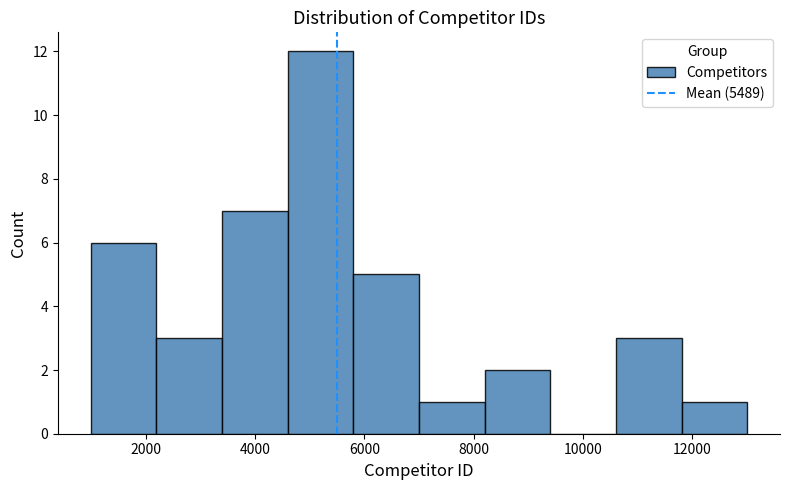

How tall is the bar that spans 8200 to 9400 on the x-axis? Neither the bar edges nor the heights are printed on the chart, so give them approximately, as read against the axes.

2